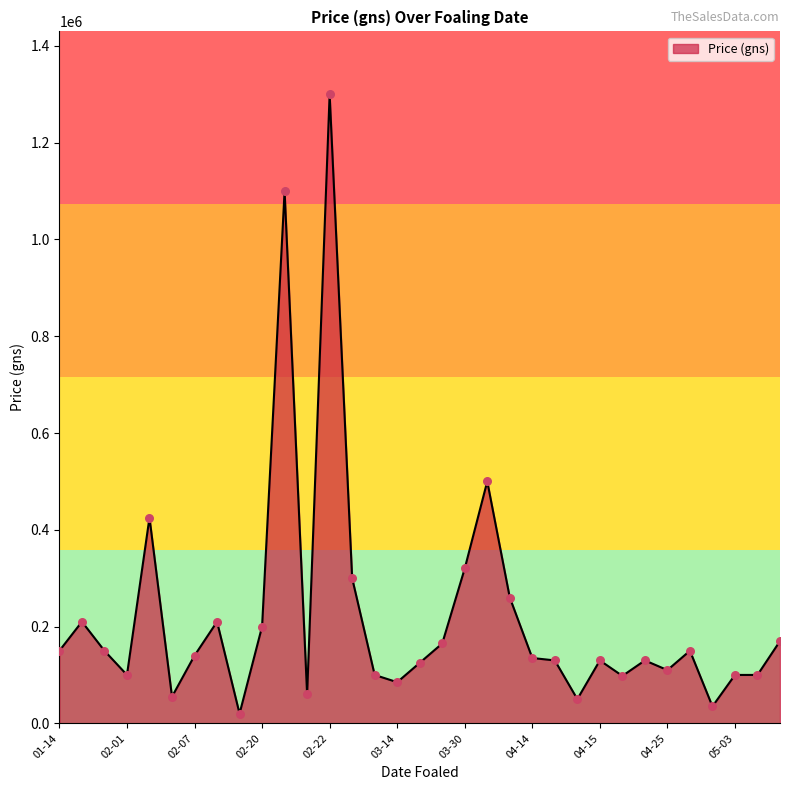

What is the difference between the maximum and minimum values?

1280000